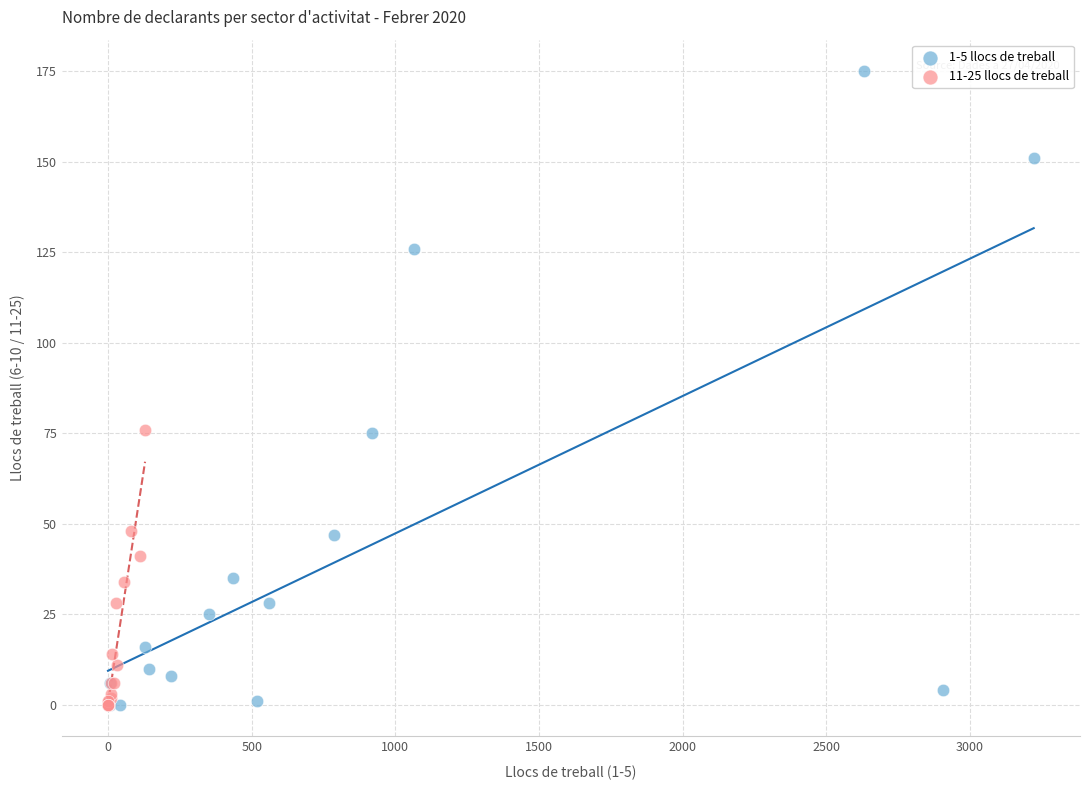

Which series reaches the maximum Y coordinate?

1-5 llocs de treball